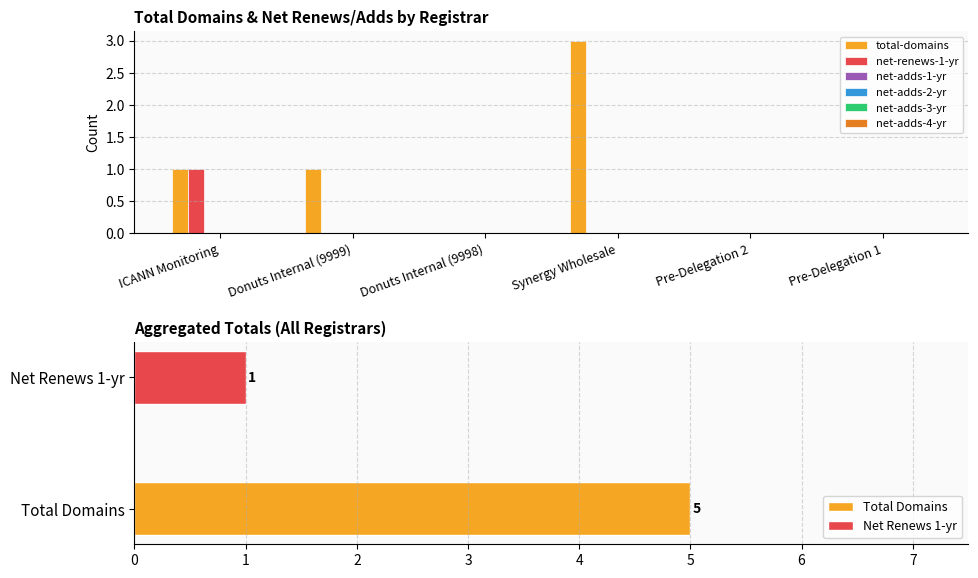

Is the value of net-adds-4-yr at Pre-Delegation 1 greater than the value of net-adds-3-yr at Donuts Internal (9998)?

No